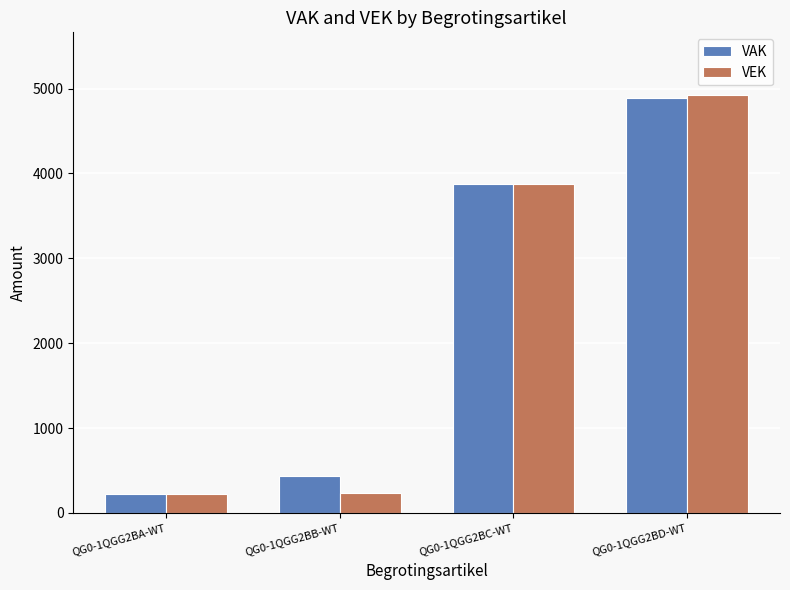

List the labels in order of VAK value, smallest first.

QG0-1QGG2BA-WT, QG0-1QGG2BB-WT, QG0-1QGG2BC-WT, QG0-1QGG2BD-WT